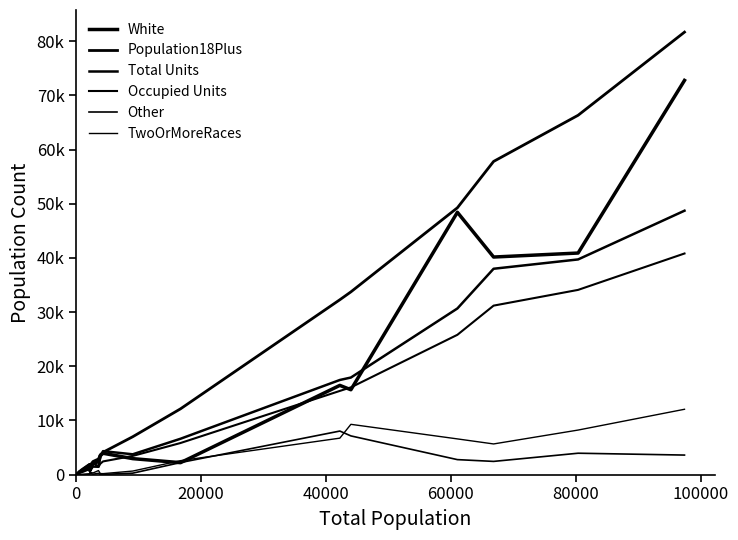

Does the chart display data point markers on the line(s)?

No